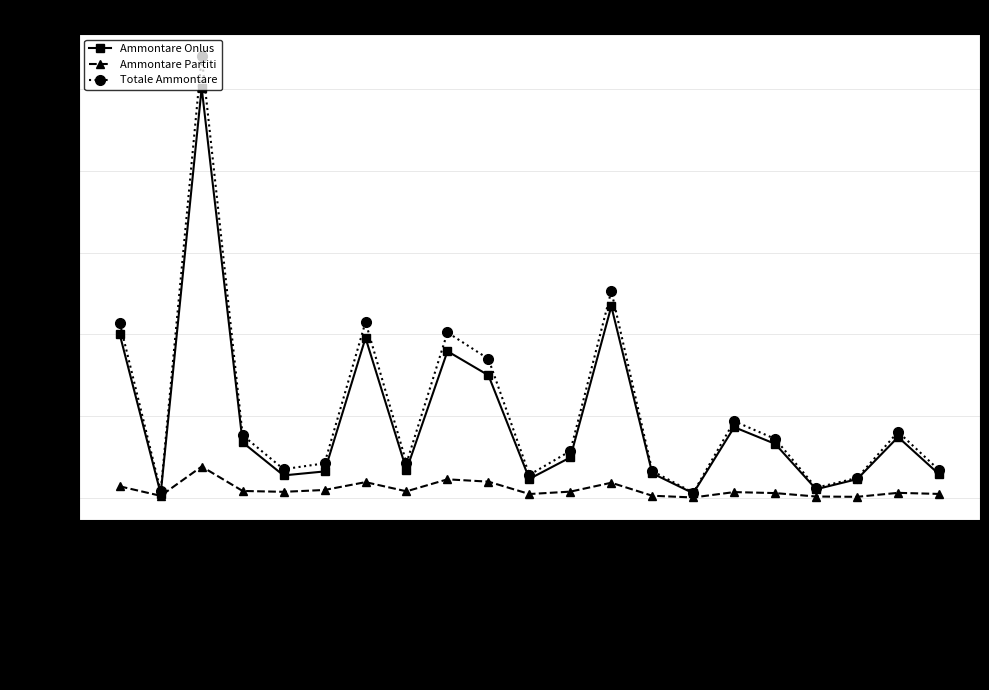

Where is the first local minimum for Ammontare Onlus?

Valle d'Aosta